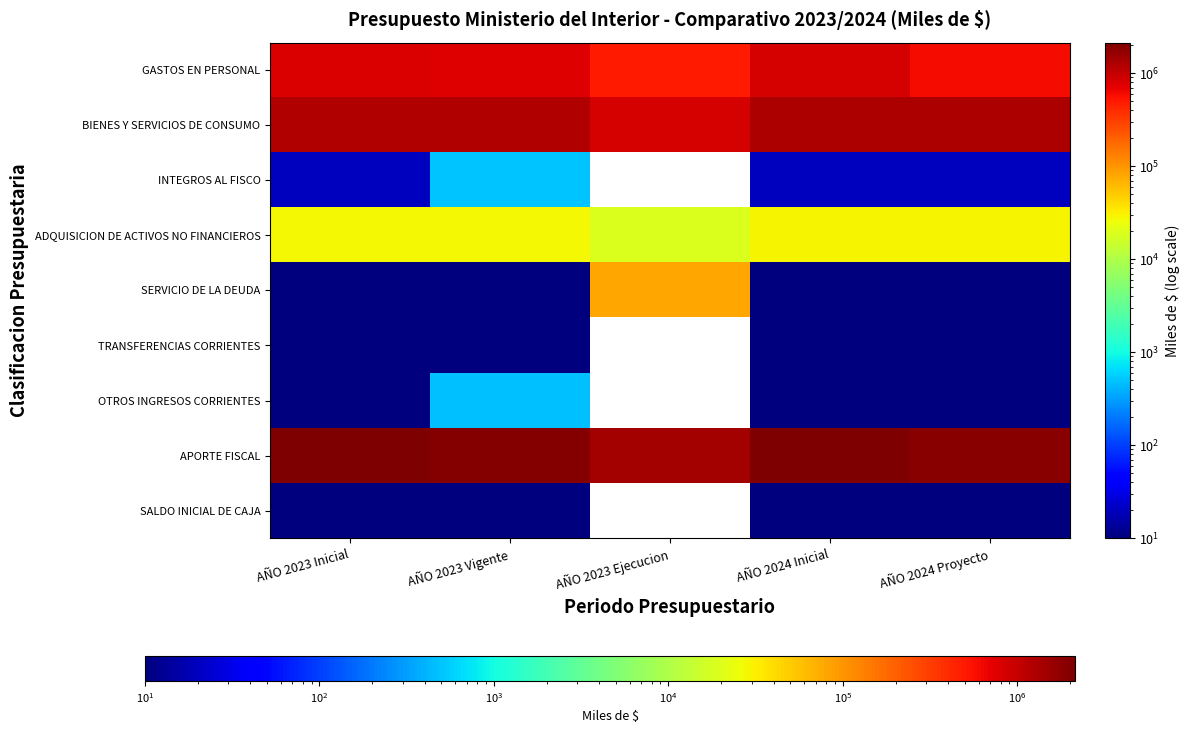

What is the total value across all series at AÑO 2024 Inicial?

4272994.0